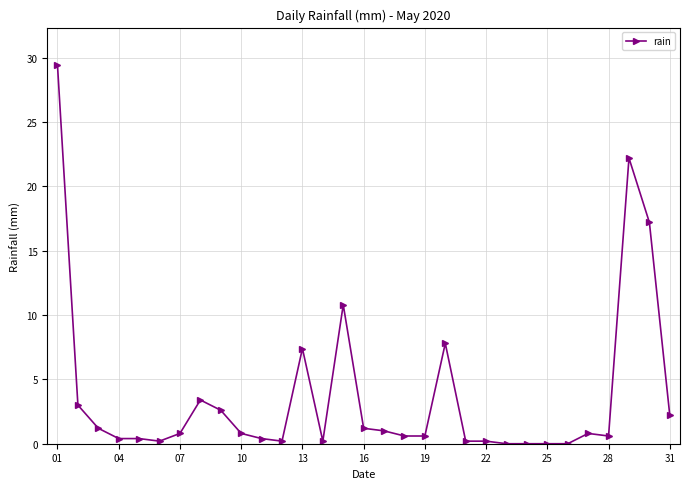

What is the difference between the maximum and minimum values?

29.4